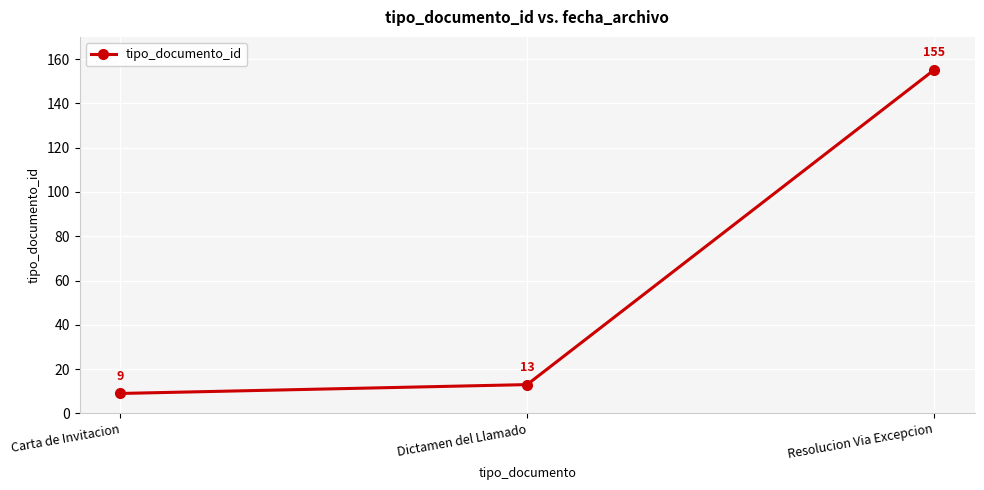

Count the number of categories in the chart.

3